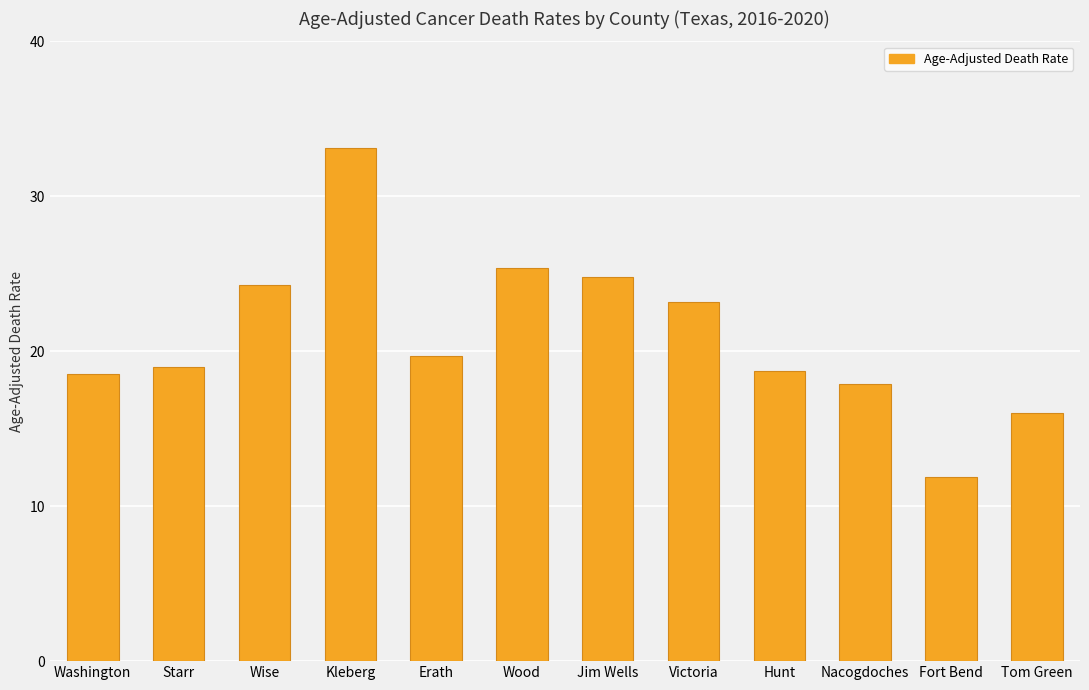

Is it true that the value at Hunt is 18.7?

True